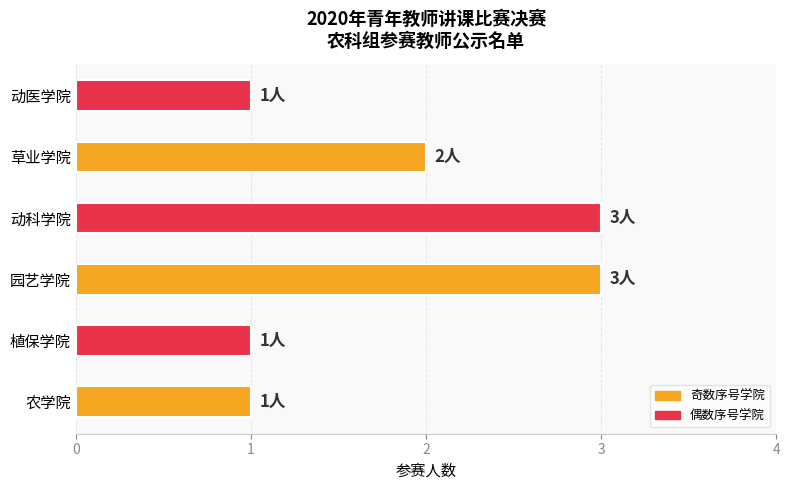

What is the ratio of the value at 动医学院 to the value at 农学院?

1.0